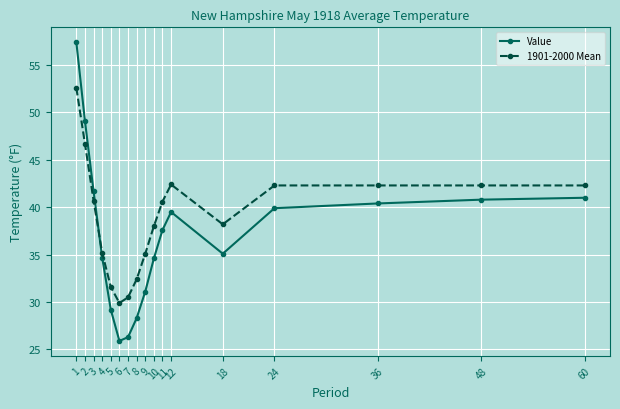

List the series in order of their peak value, lowest first.

1901-2000 Mean, Value